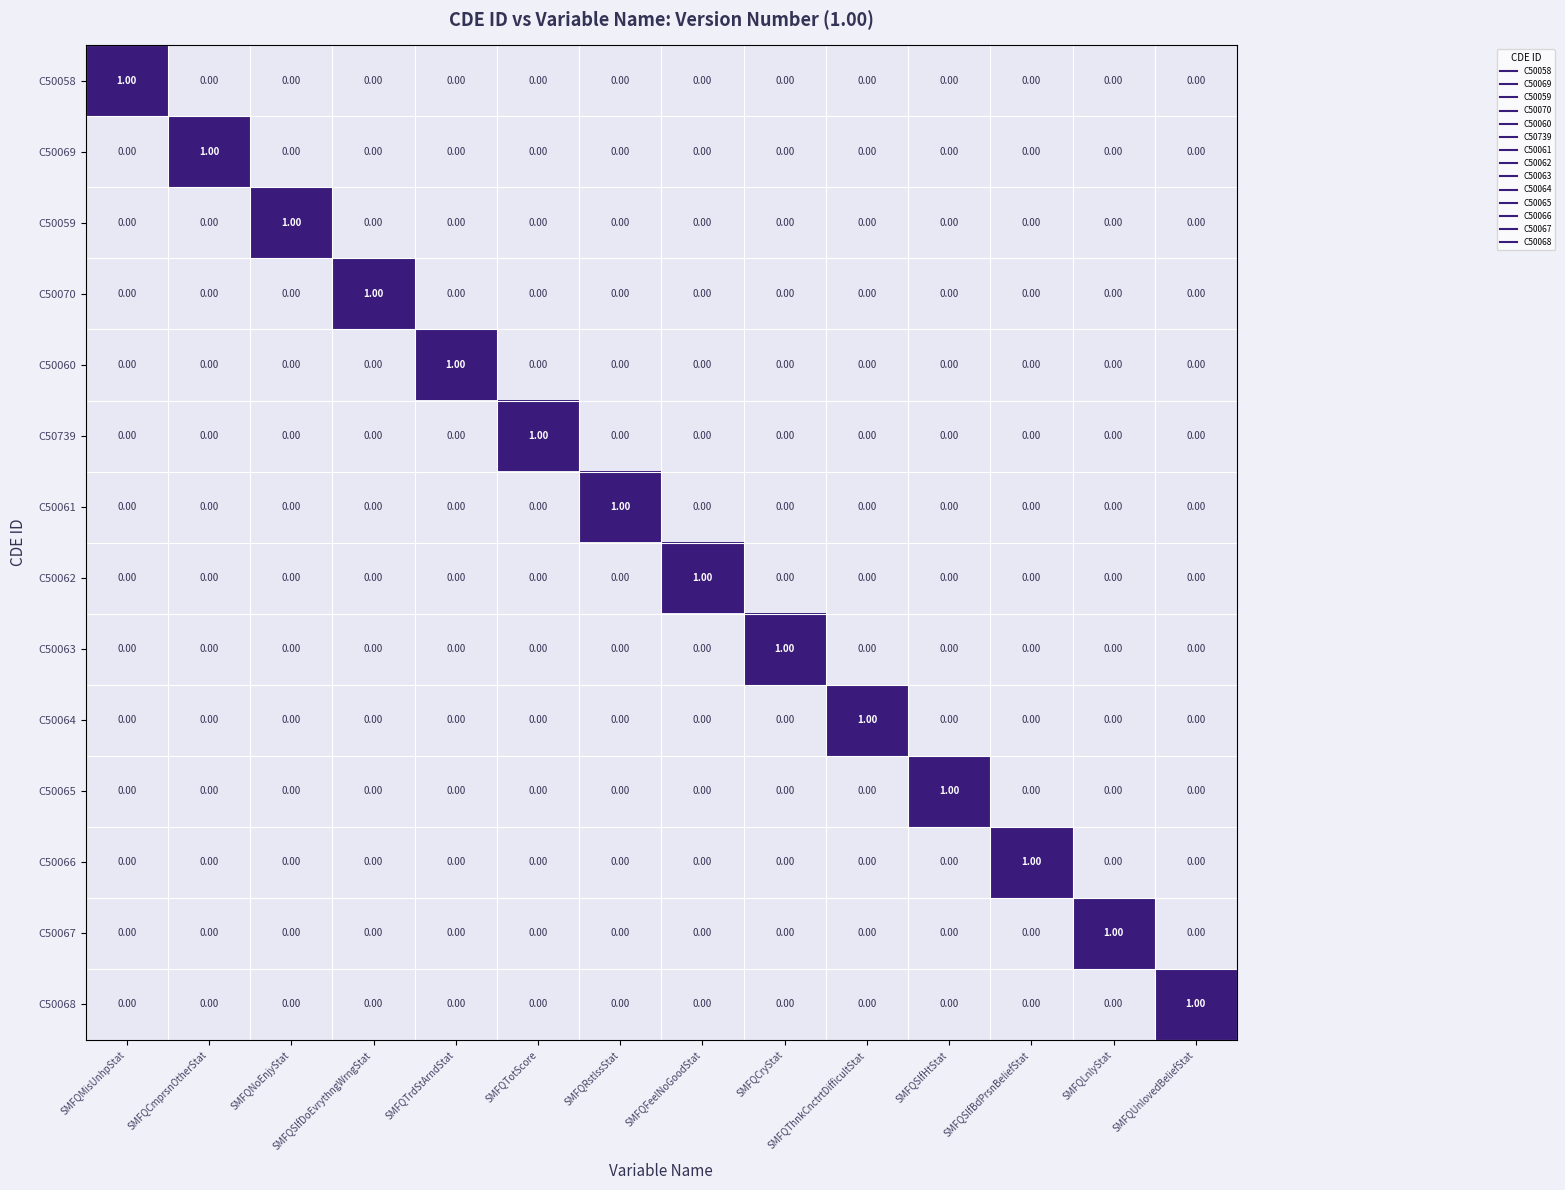

What is the greatest value displayed?

1